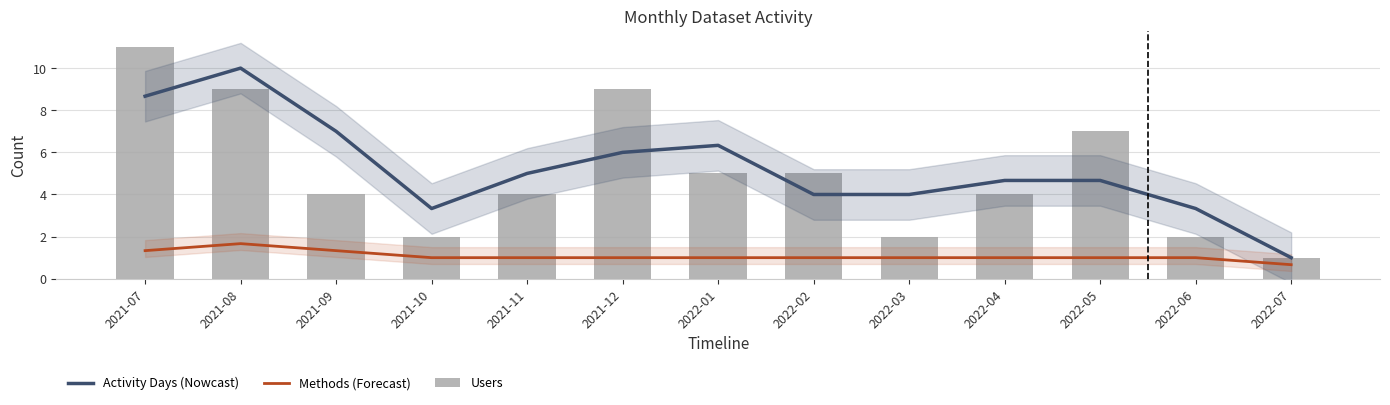

What is the greatest value displayed?

11.0